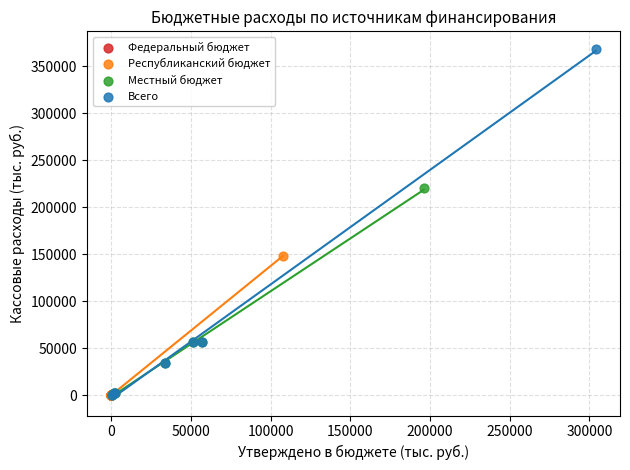

Which series has the widest spread of Y values?

Всего